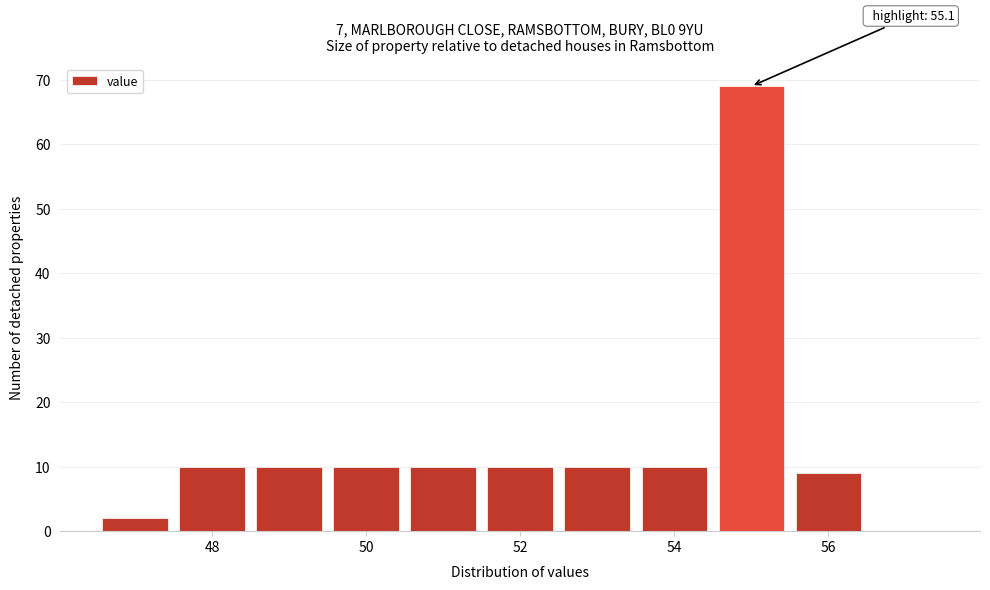

Over which range of the x-axis is the bar tallest?

54.5 to 55.5